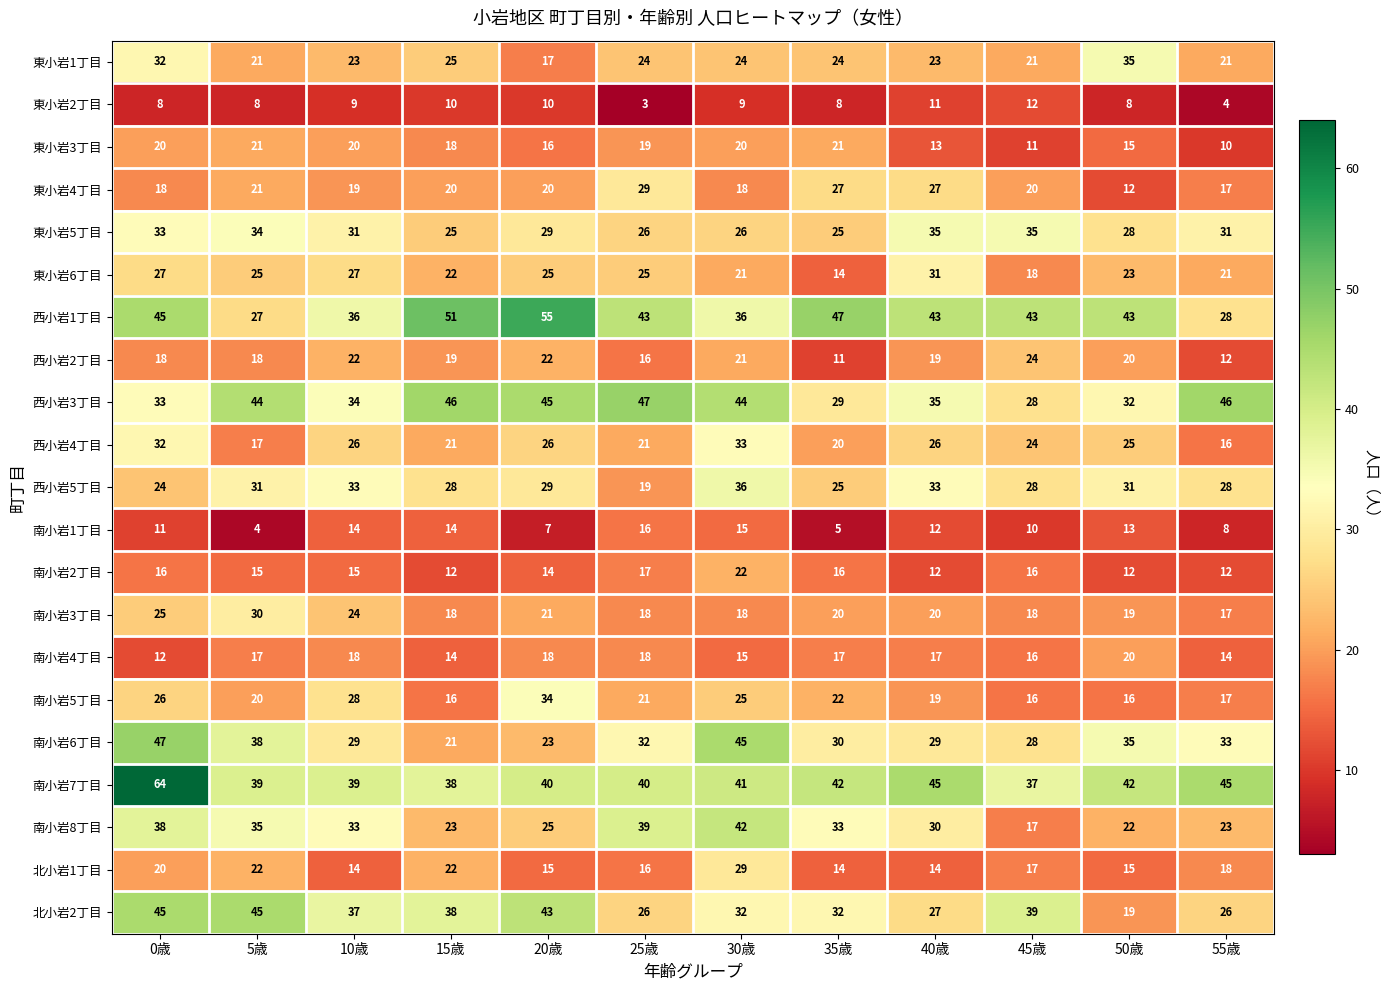

Which series has the largest range (max minus min)?

西小岩1丁目